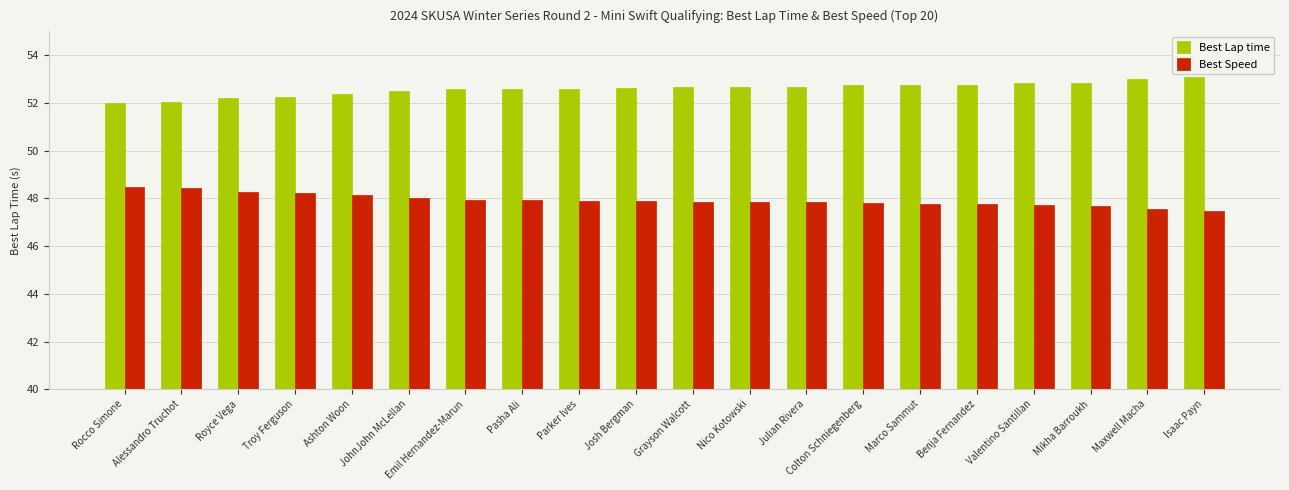

What is the highest value of the Best Lap time series?

53.1